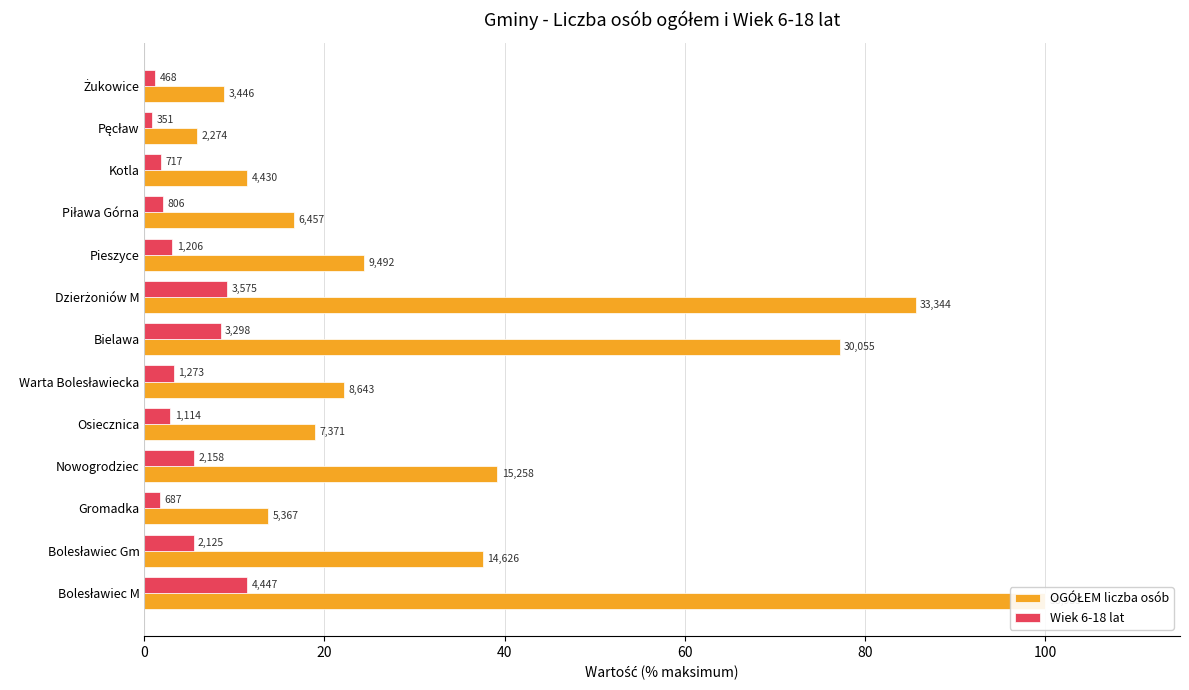

What is the minimum value shown in the chart?

0.9